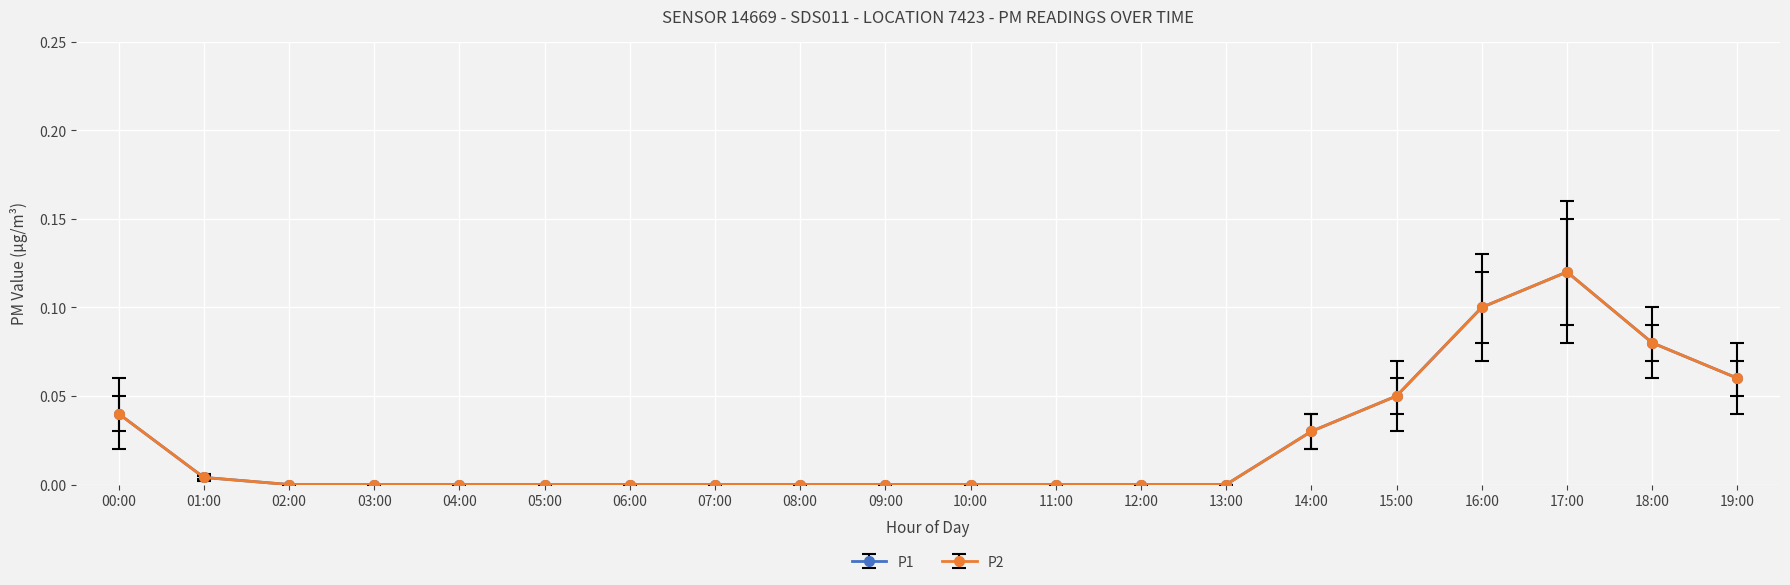

Reading right to left, transcribe all the data shown in this chart.

P1: 19:00=0.1	18:00=0.1	17:00=0.1	16:00=0.1	15:00=0.1	14:00=0.0	13:00=0.0	12:00=0.0	11:00=0.0	10:00=0.0	09:00=0.0	08:00=0.0	07:00=0.0	06:00=0.0	05:00=0.0	04:00=0.0	03:00=0.0	02:00=0.0	01:00=0.0	00:00=0.0
P2: 19:00=0.1	18:00=0.1	17:00=0.1	16:00=0.1	15:00=0.1	14:00=0.0	13:00=0.0	12:00=0.0	11:00=0.0	10:00=0.0	09:00=0.0	08:00=0.0	07:00=0.0	06:00=0.0	05:00=0.0	04:00=0.0	03:00=0.0	02:00=0.0	01:00=0.0	00:00=0.0